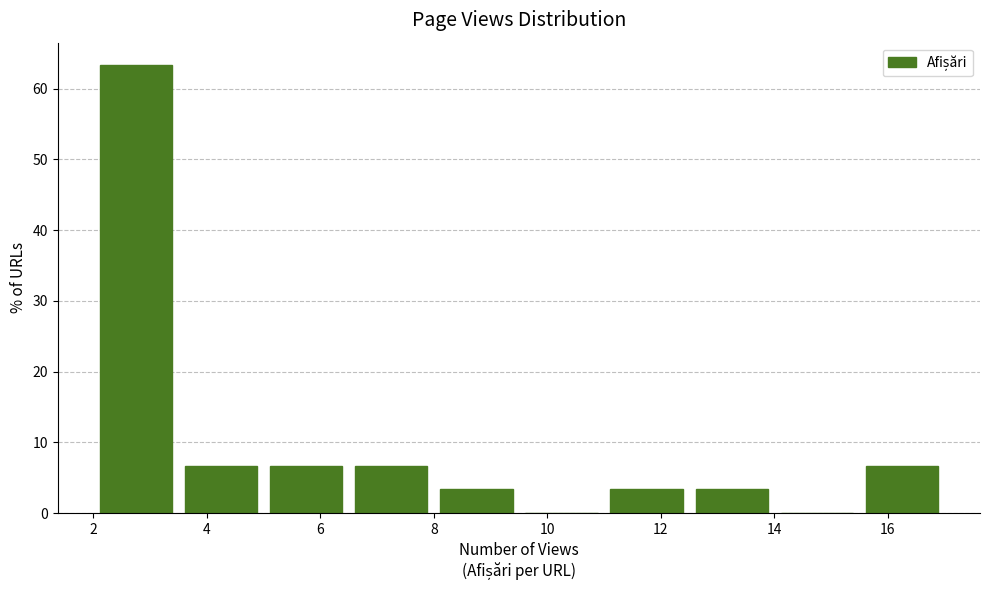

Over which range of the x-axis is the bar tallest?

2.0 to 3.5